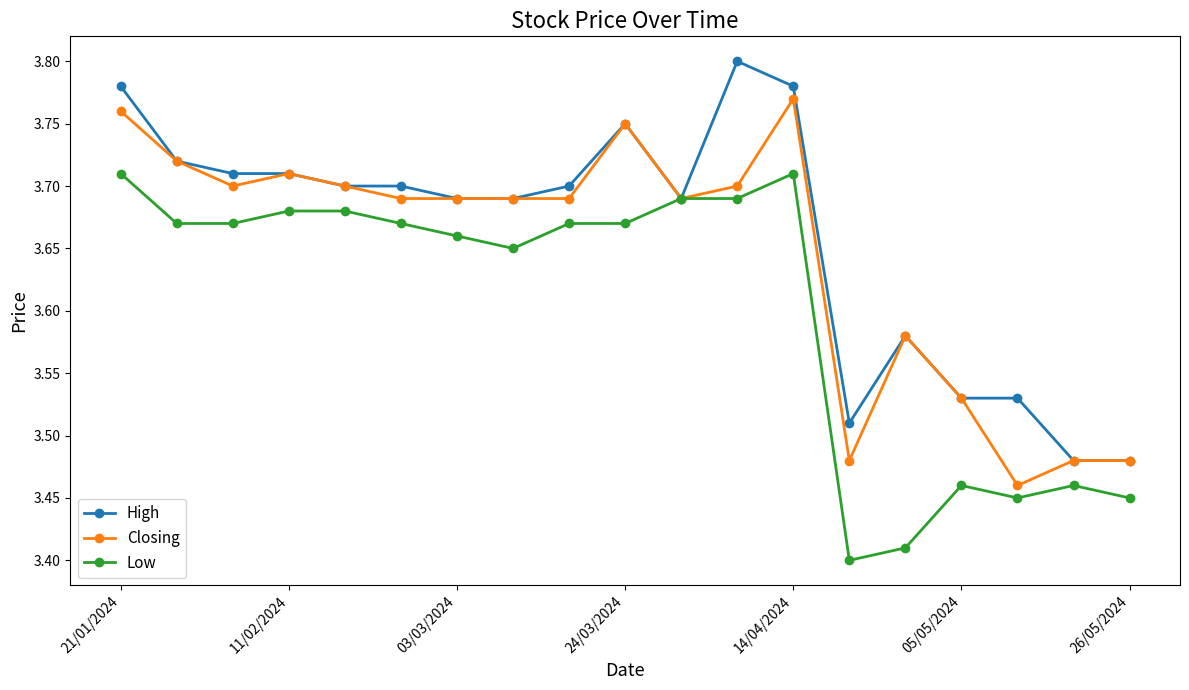

List the series in order of their overall mean, lowest first.

Low, Closing, High